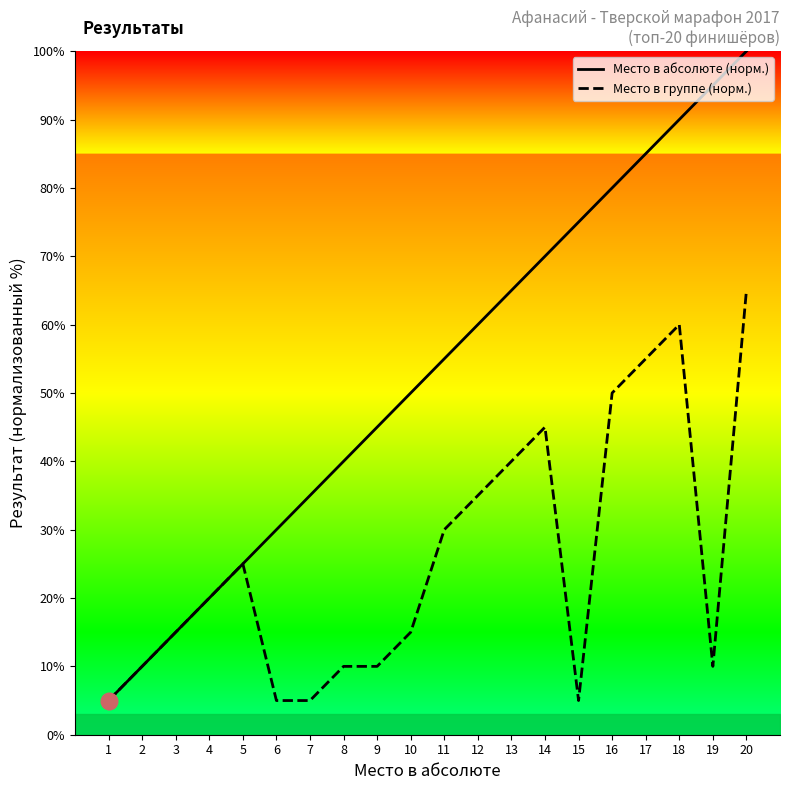

In Место в группе (норм.), how many points are lower than both neighbors (excluding endpoints)?

2